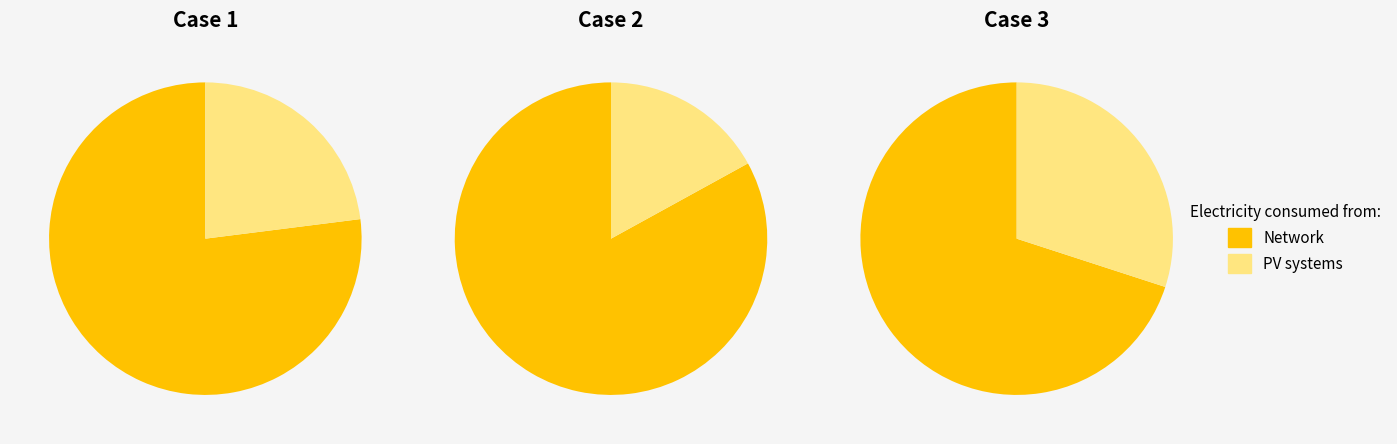

Rank the categories by PV systems value from lowest to highest.

1, 0, 2